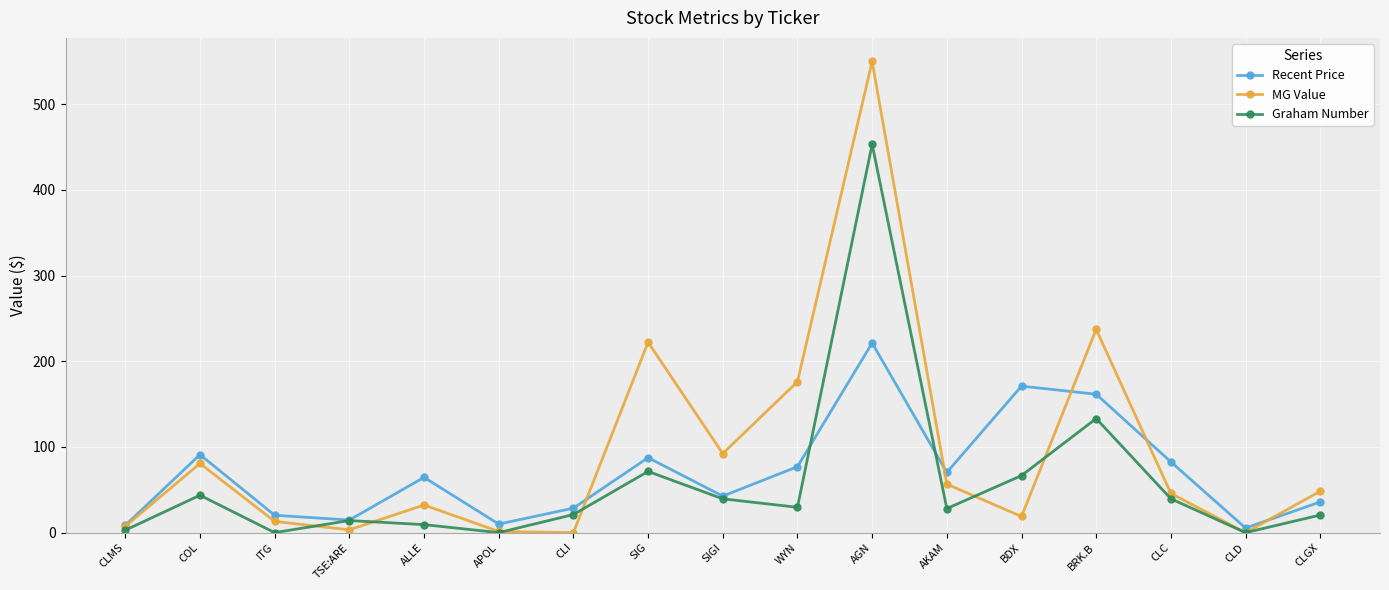

Where does the Graham Number series first go above 28?

COL